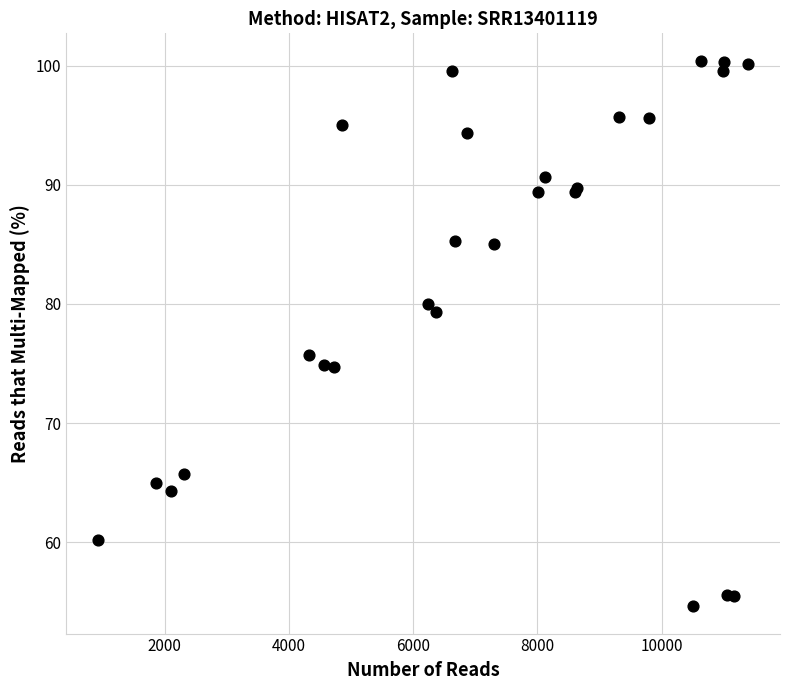

What Y value in the scatter plot is closest to 77?

75.7